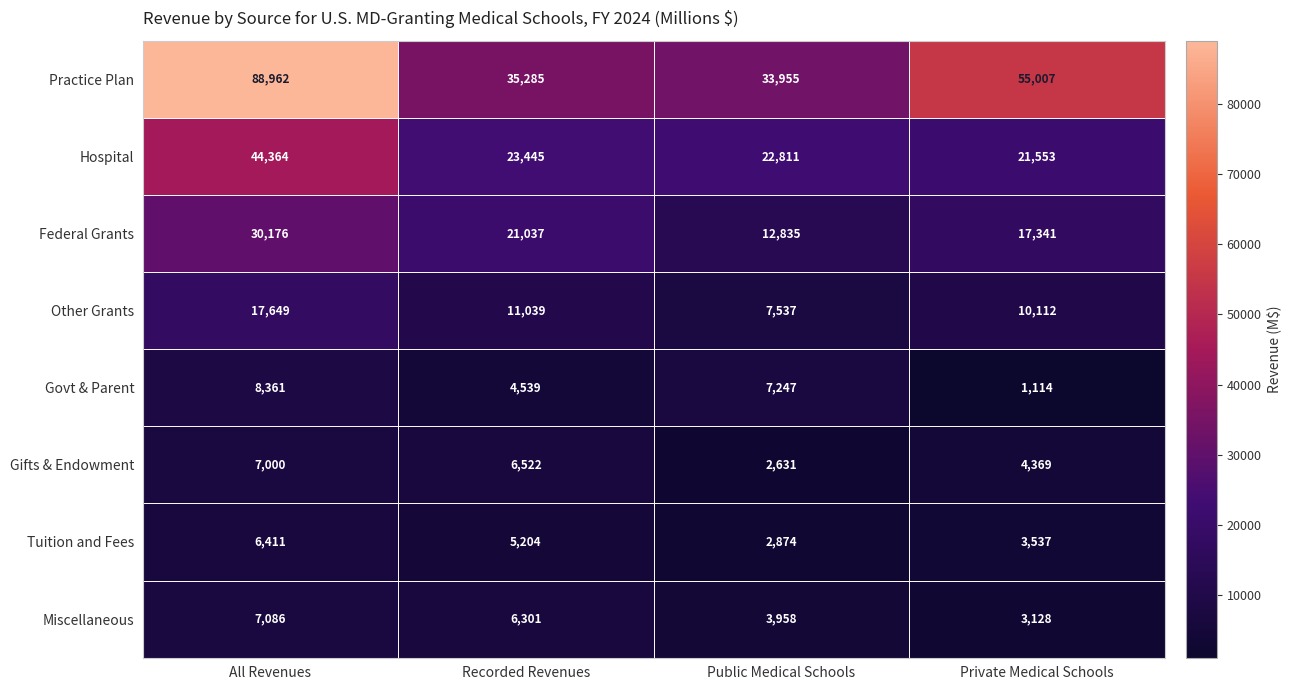

What is the sum of the Gifts & Endowment values at All Revenues and Public Medical Schools?

9631